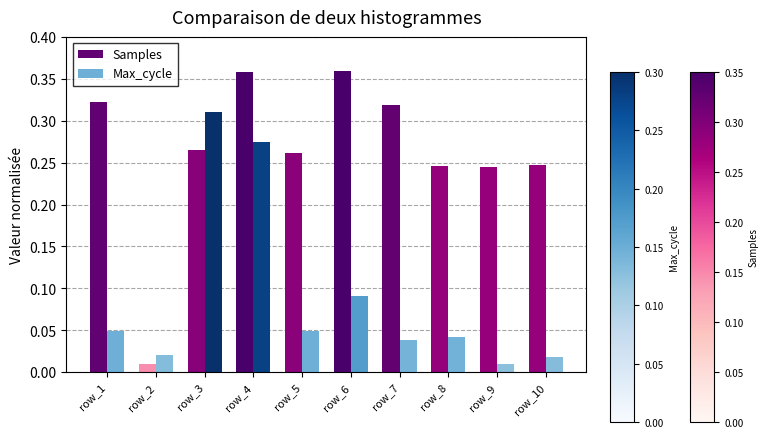

Which series has the widest spread of values?

Samples